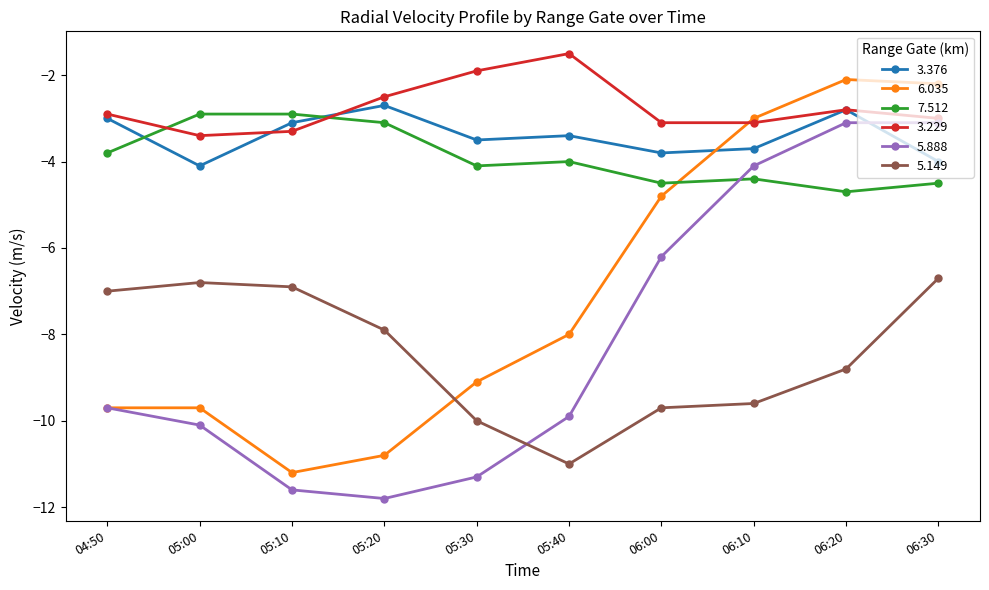

What value does the 6.035 series have at 04:50?

-9.7